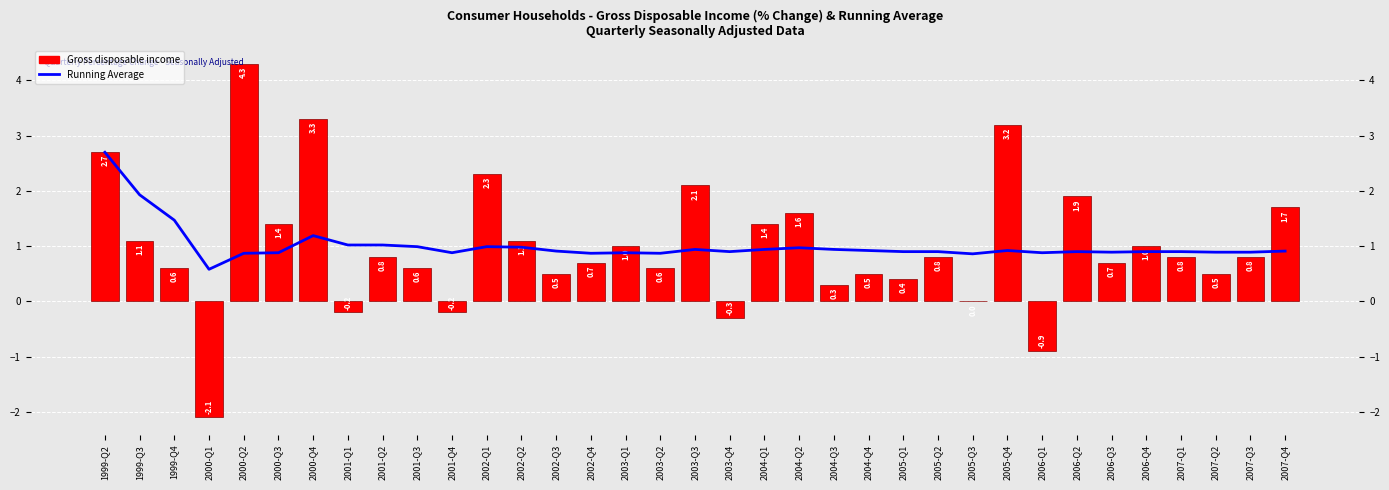

Rank the series by their maximum value, from lowest to highest.

Running Average, Gross disposable income